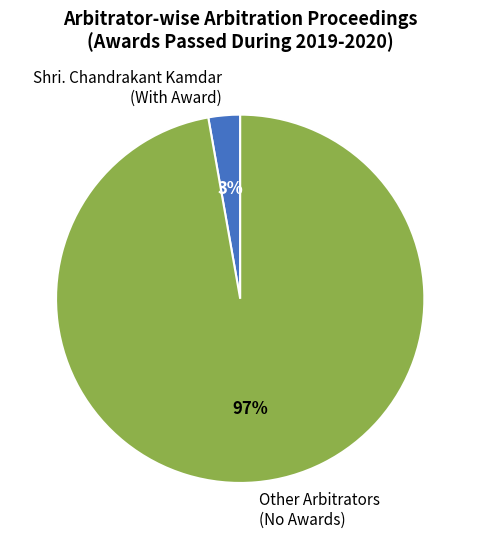

Which slice is the smallest?

Shri. Chandrakant Kamdar (With Award)